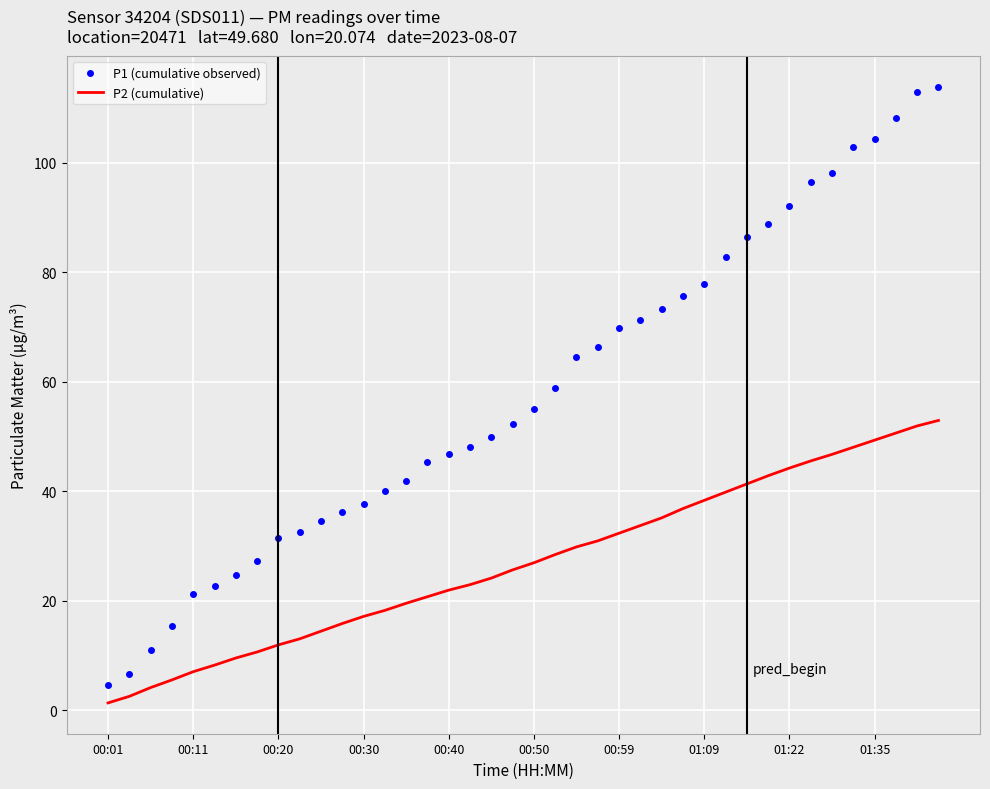

Which series has the widest spread of values?

P1 (cumulative observed)